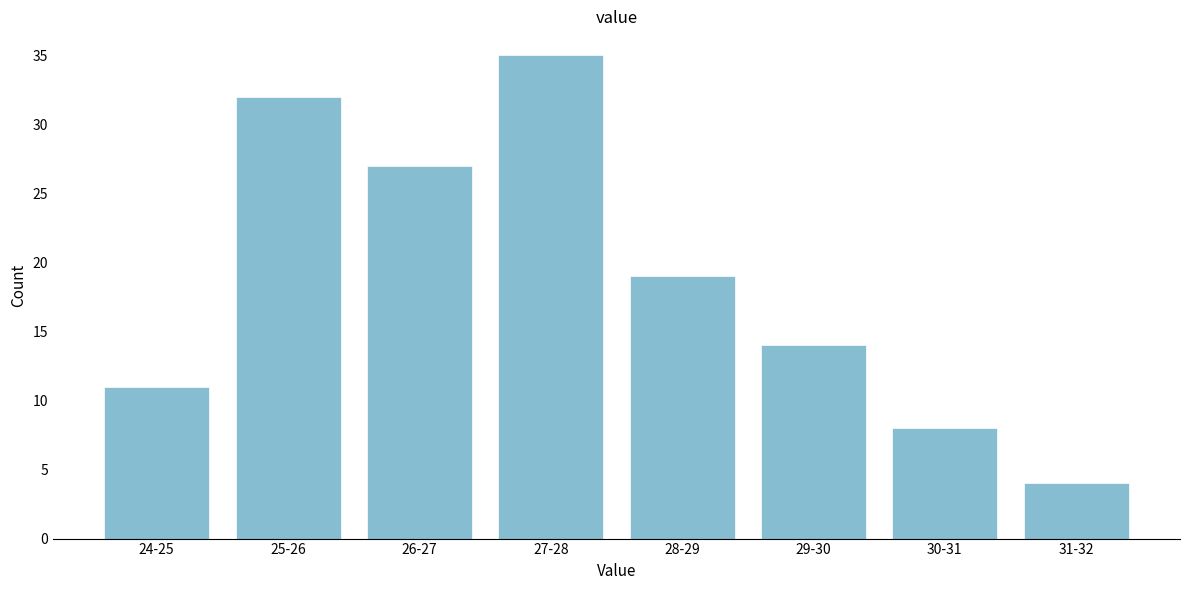

Reading left to right, list all the values displayed in this chart.

24-25=11	25-26=32	26-27=27	27-28=35	28-29=19	29-30=14	30-31=8	31-32=4